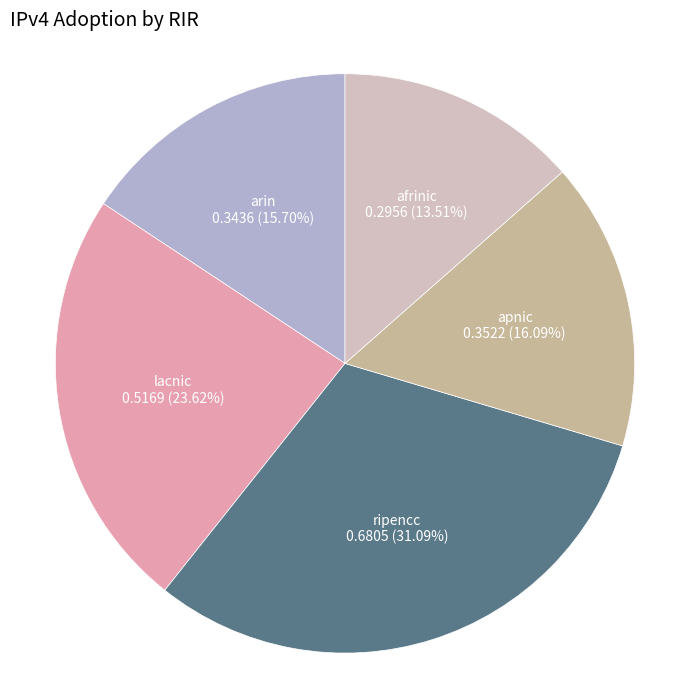

What percentage is NOT represented by afrinic?

86.5%